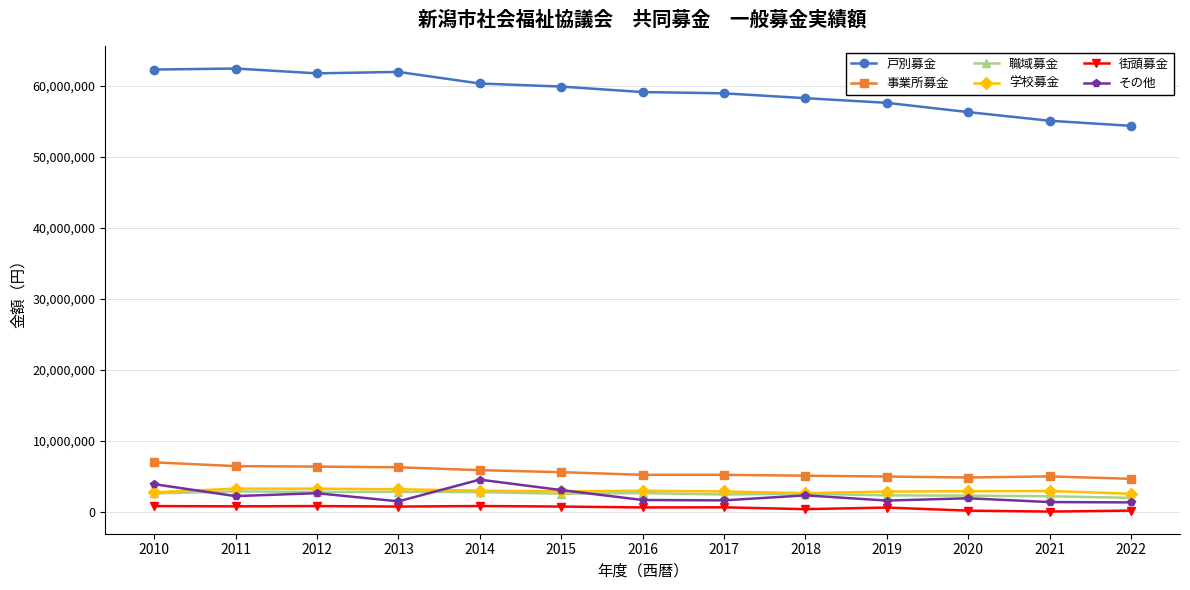

Which series has the widest spread of values?

戸別募金